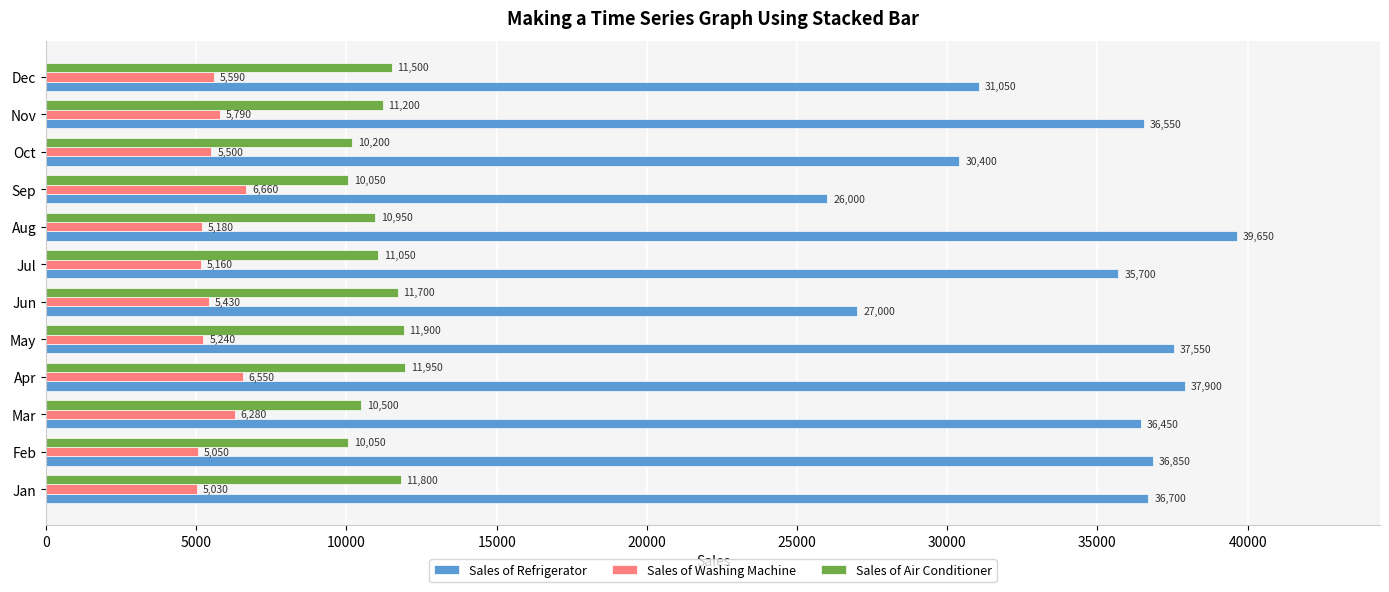

What is the spread (max minus min) of values at Sep?

19340